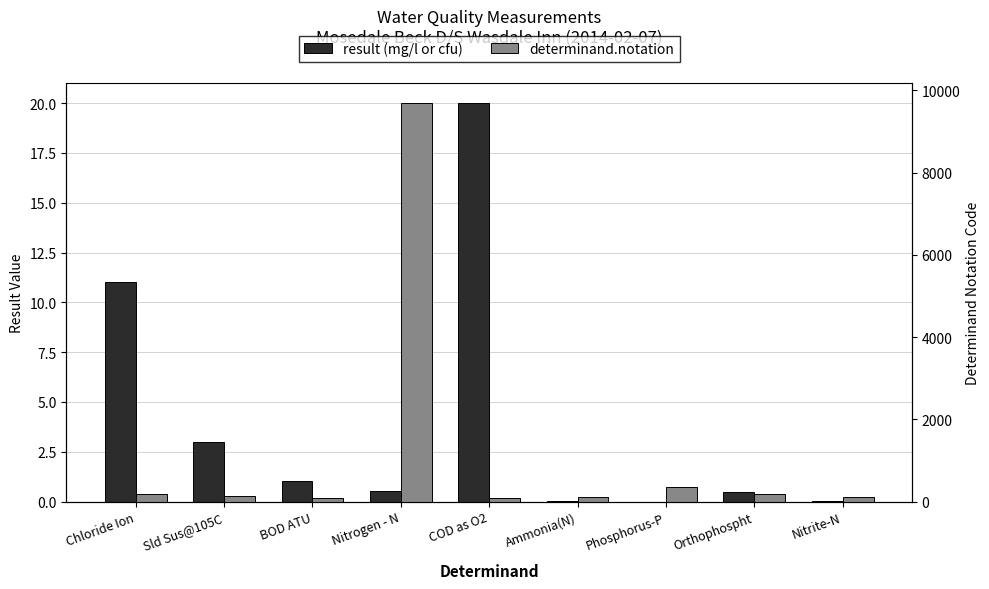

List the series in order of their peak value, highest first.

determinand.notation, result (mg/l or cfu)